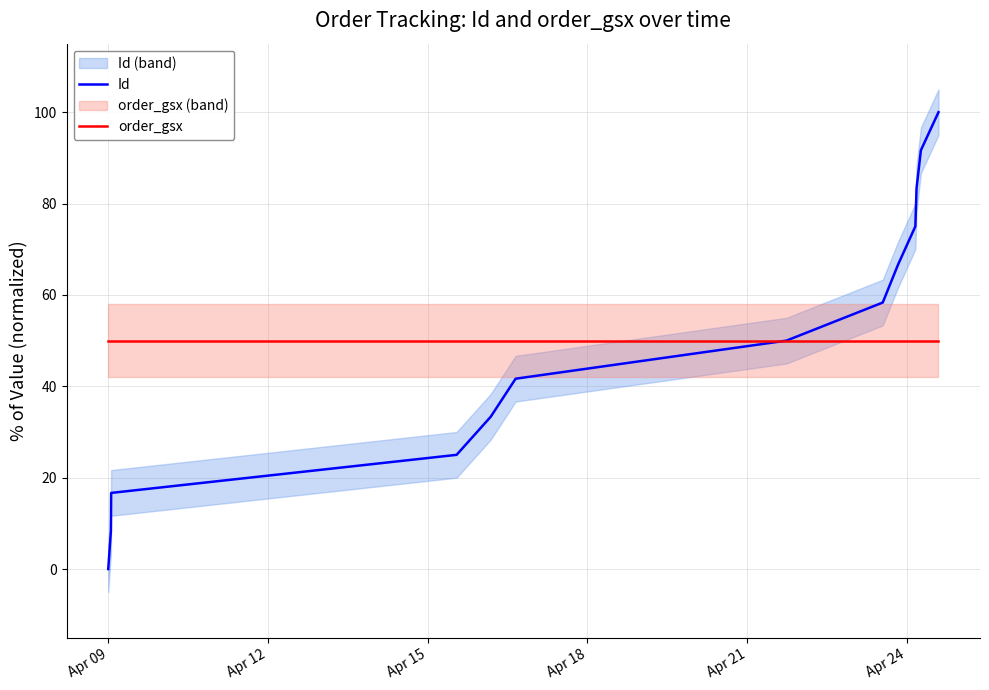

Which category has the lowest value in the Id series?

Apr 09